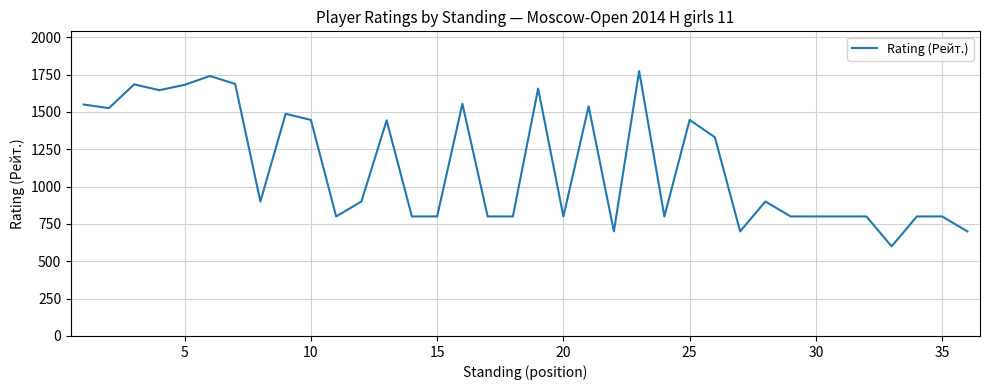

What is the difference between the maximum and minimum values?

1173